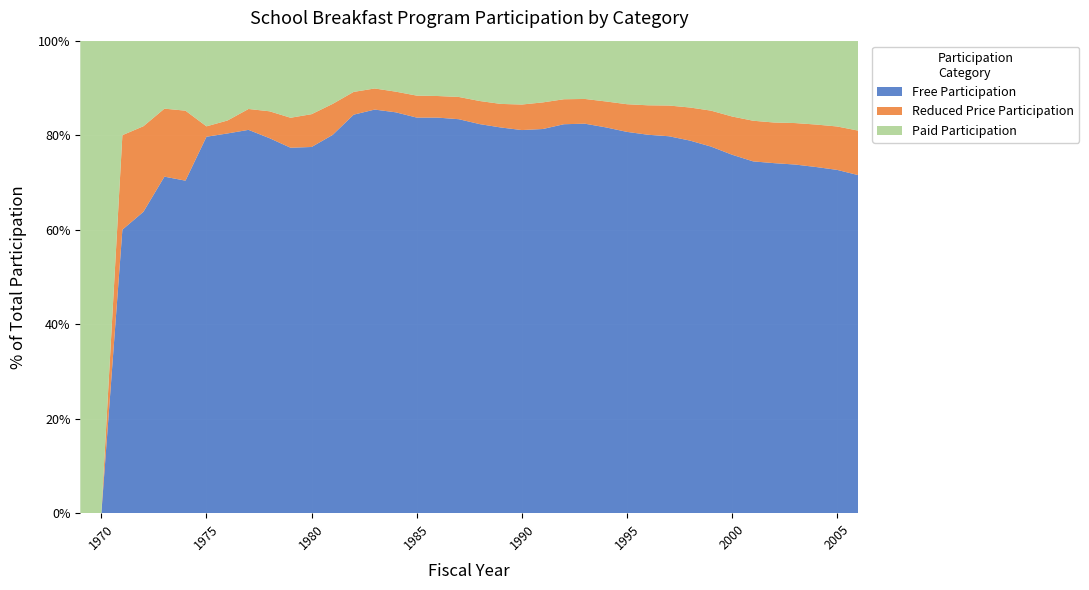

Reading left to right, extract all data points from this chart.

Free Participation (millions): 0.0	0.0	0.6	0.8	1.0	1.1	1.4	1.8	2.0	2.2	2.6	2.8	3.0	2.8	2.9	2.9	2.9	2.9	3.0	3.0	3.1	3.3	3.6	4.0	4.4	4.8	5.1	5.3	5.5	5.6	5.7	5.7	5.8	6.0	6.2	6.5	6.8	7.0
Reduced Price Participation (millions): 0.0	0.0	0.2	0.2	0.2	0.2	0.0	0.1	0.1	0.2	0.2	0.2	0.2	0.2	0.1	0.1	0.2	0.2	0.2	0.2	0.2	0.2	0.2	0.3	0.3	0.3	0.4	0.4	0.5	0.5	0.6	0.6	0.7	0.7	0.7	0.8	0.9	0.9
Paid Participation (millions): 0.2	0.5	0.2	0.2	0.2	0.2	0.3	0.4	0.4	0.4	0.5	0.6	0.5	0.4	0.3	0.4	0.4	0.4	0.4	0.5	0.5	0.6	0.6	0.6	0.7	0.8	0.8	0.9	0.9	1.0	1.1	1.2	1.3	1.4	1.5	1.6	1.7	1.9